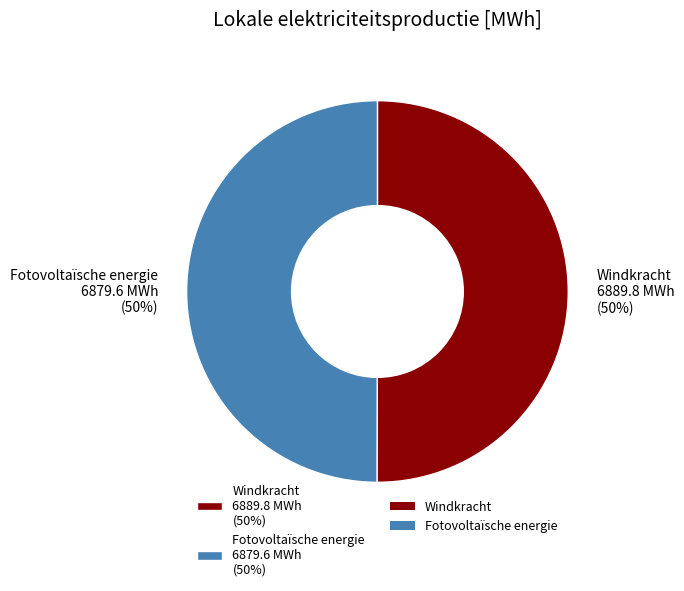

To the nearest percent, what percentage of the pie is Fotovoltaïsche energie?

50%